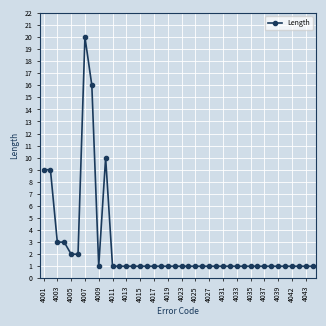

True or false: there are more than 0 points higher than both neighbors.

True